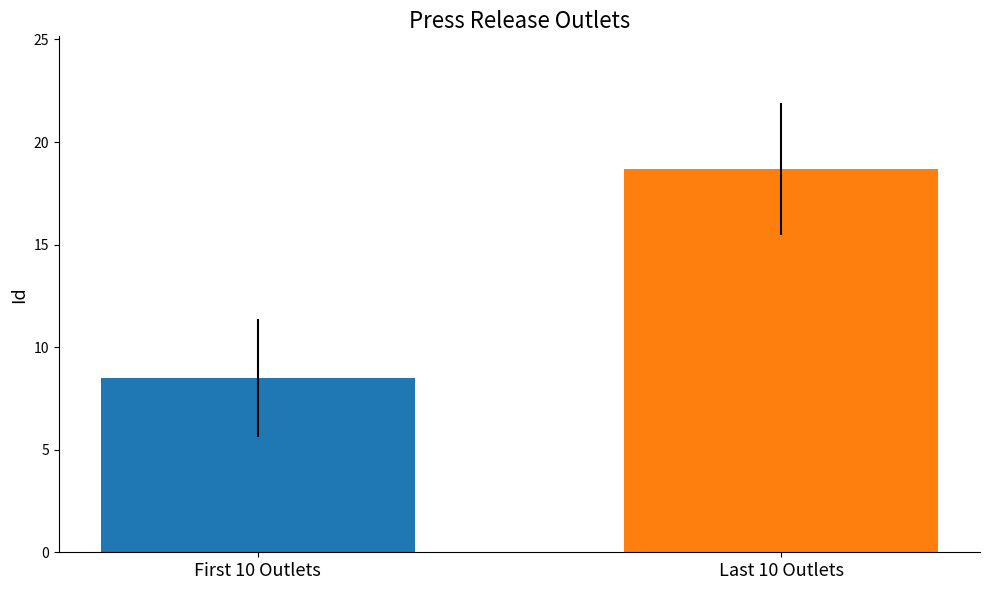

Are the bars horizontal?

No